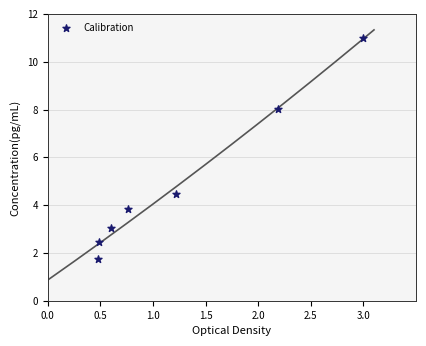

What is the average X value?

1.2